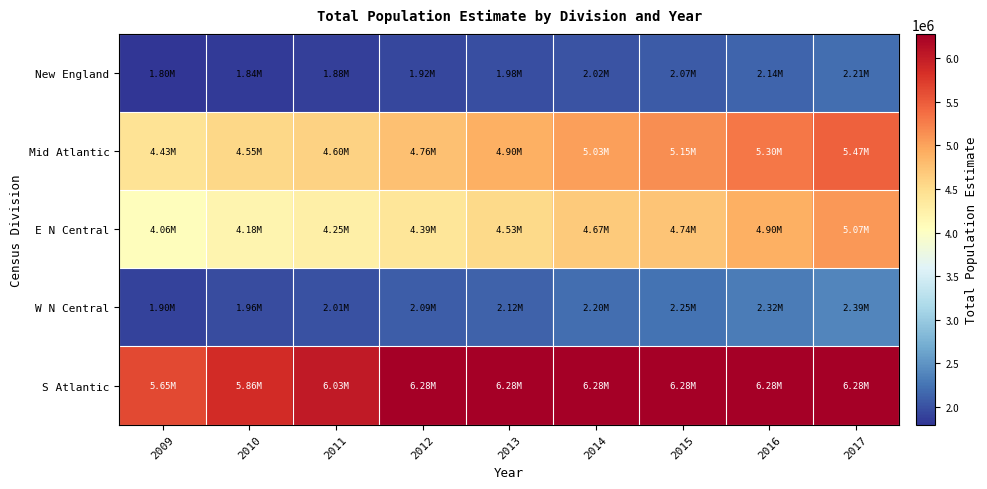

Which series has the largest total across all categories?

S Atlantic